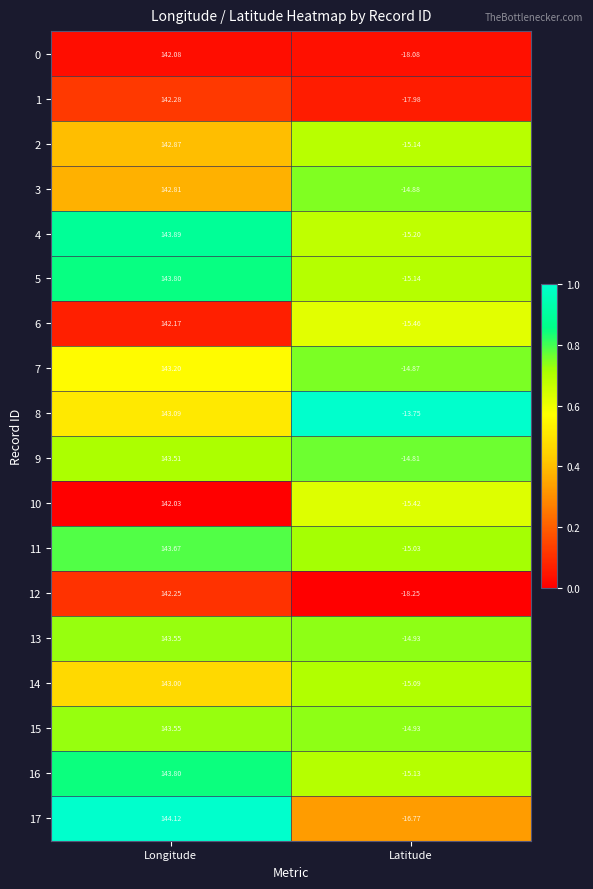

How many series are shown in this chart?

18